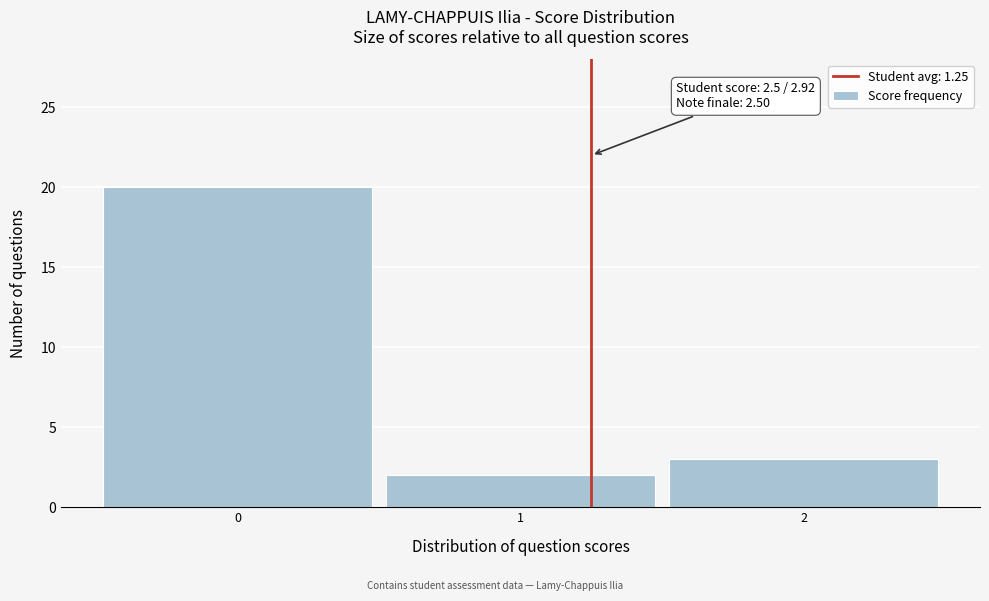

Over which range of the x-axis is the bar tallest?

-0.5 to 0.5